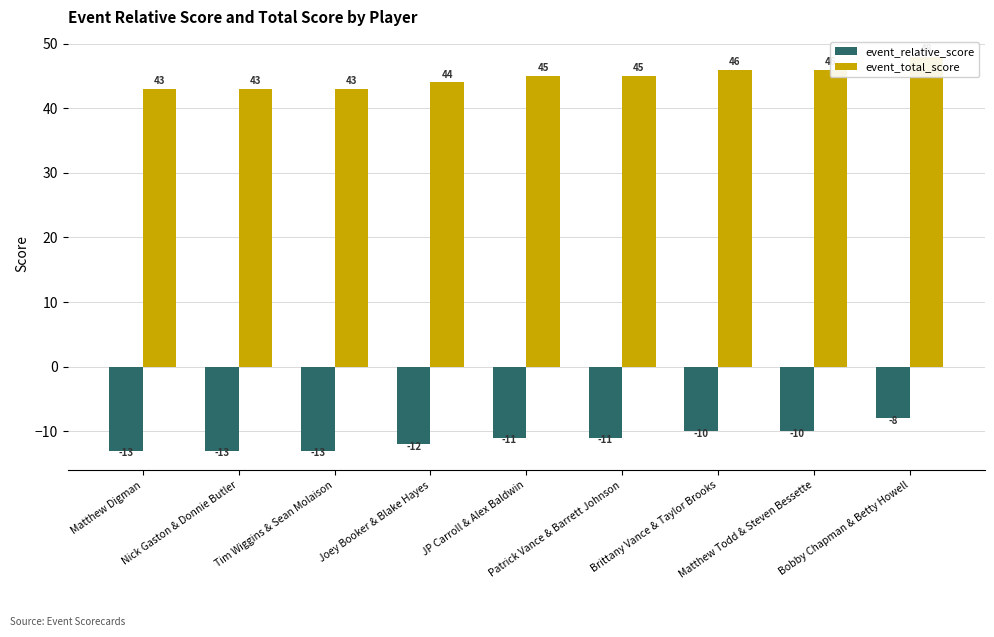

Reading left to right, extract all data points from this chart.

event_relative_score: Matthew Digman=-13	Nick Gaston & Donnie Butler=-13	Tim Wiggins & Sean Molaison=-13	Joey Booker & Blake Hayes=-12	JP Carroll & Alex Baldwin=-11	Patrick Vance & Barrett Johnson=-11	Brittany Vance & Taylor Brooks=-10	Matthew Todd & Steven Bessette=-10	Bobby Chapman & Betty Howell=-8
event_total_score: Matthew Digman=43	Nick Gaston & Donnie Butler=43	Tim Wiggins & Sean Molaison=43	Joey Booker & Blake Hayes=44	JP Carroll & Alex Baldwin=45	Patrick Vance & Barrett Johnson=45	Brittany Vance & Taylor Brooks=46	Matthew Todd & Steven Bessette=46	Bobby Chapman & Betty Howell=48